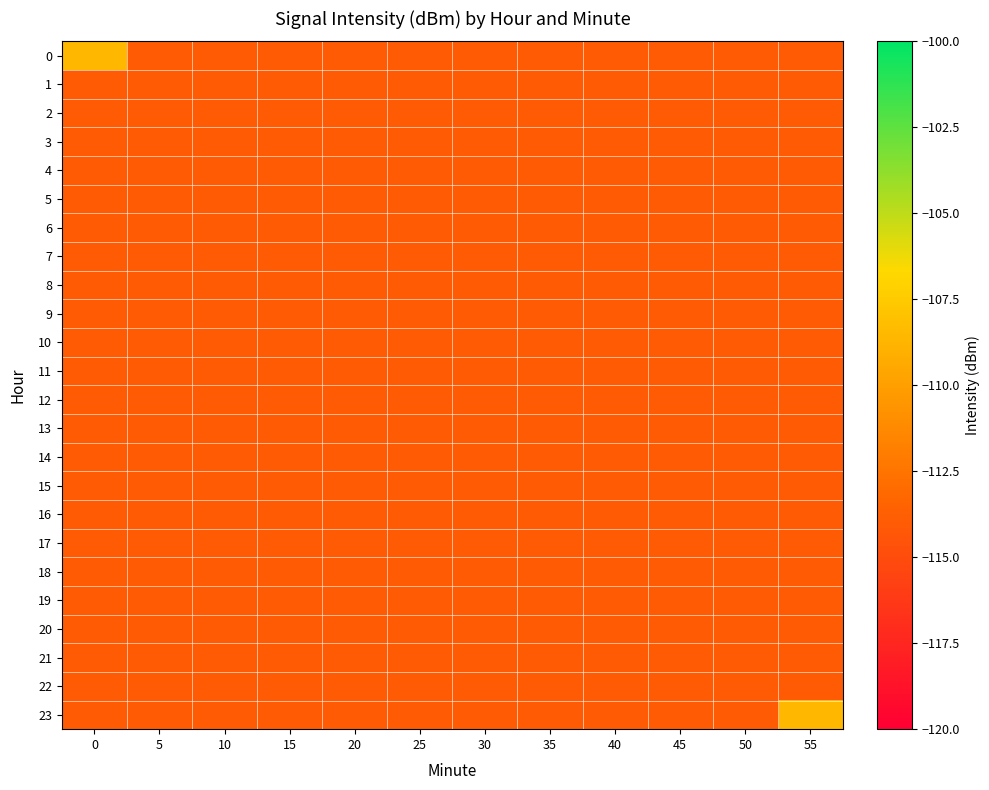

Rank the series at 30 from highest to lowest value.

0, 1, 2, 3, 4, 5, 6, 7, 8, 9, 10, 11, 12, 13, 14, 15, 16, 17, 18, 19, 20, 21, 22, 23